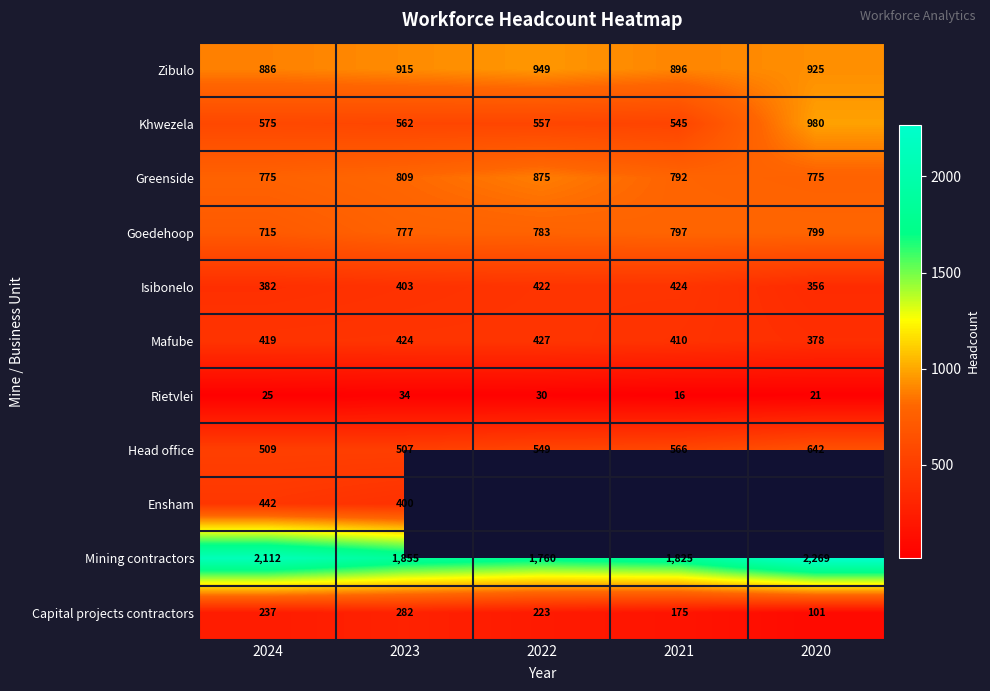

At which label does Capital projects contractors first exceed 223?

2024